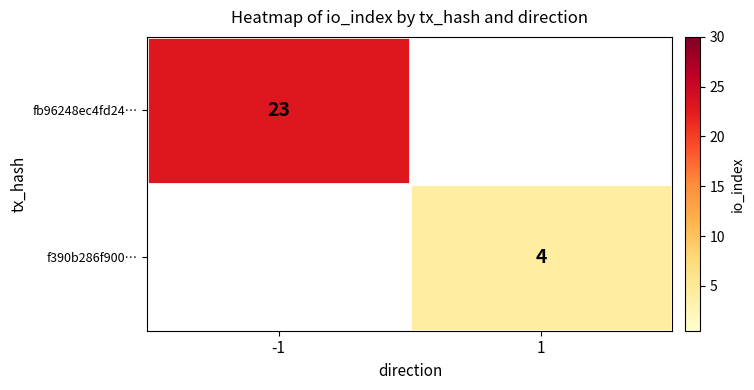

The value of f390b286f900… at 1 is 6. True or false?

False